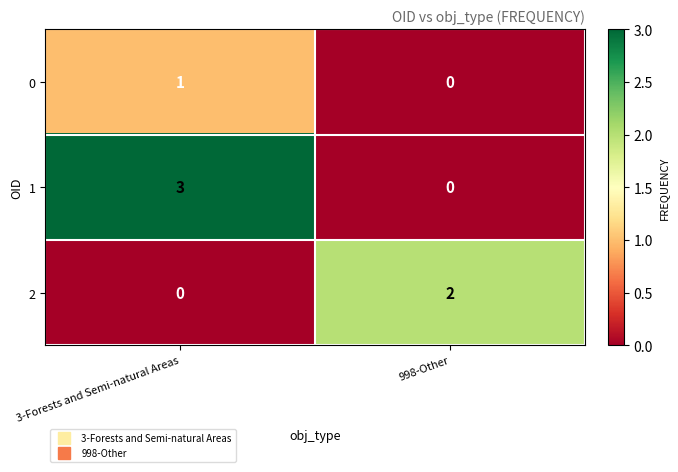

What is the sum of the 1 values at 998-Other and 3-Forests and Semi-natural Areas?

3